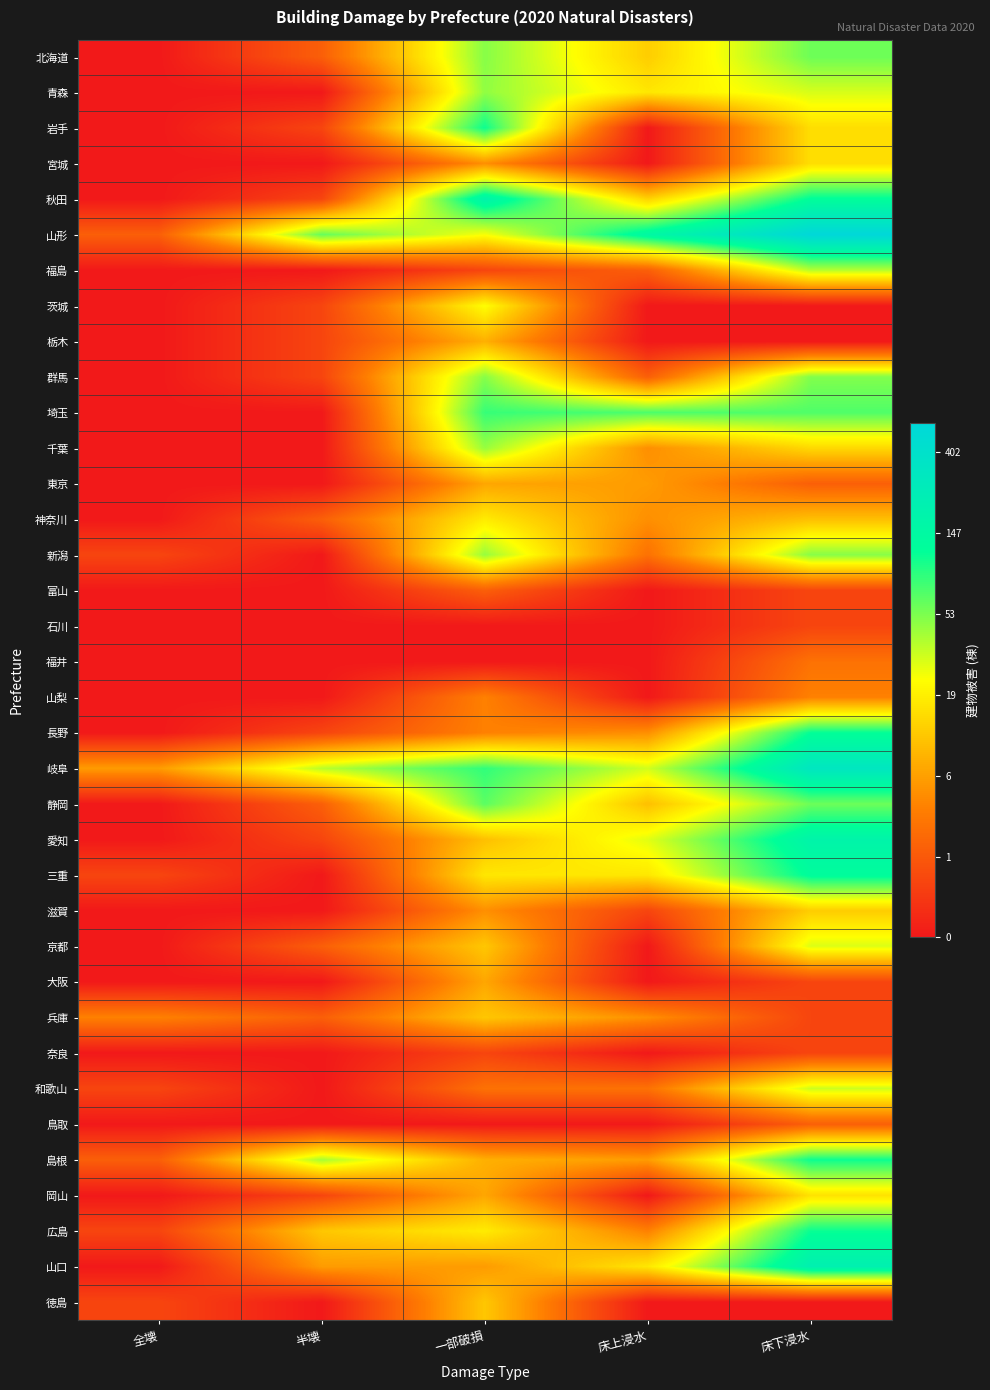

Reading left to right, extract all data points from this chart.

北海道: 全壊=0.0	半壊=1.1	一部破損=3.9	床上浸水=2.6	床下浸水=4.1
青森: 全壊=0.0	半壊=0.0	一部破損=3.9	床上浸水=2.9	床下浸水=3.4
岩手: 全壊=0.0	半壊=0.7	一部破損=4.7	床上浸水=0.0	床下浸水=2.8
宮城: 全壊=0.0	半壊=0.0	一部破損=1.8	床上浸水=0.0	床下浸水=2.8
秋田: 全壊=0.0	半壊=0.7	一部破損=5.2	床上浸水=2.6	床下浸水=4.8
山形: 全壊=1.1	半壊=4.1	一部破損=3.2	床上浸水=5.0	床下浸水=6.4
福島: 全壊=0.0	半壊=0.0	一部破損=0.7	床上浸水=1.1	床下浸水=3.6
茨城: 全壊=0.0	半壊=0.7	一部破損=3.2	床上浸水=0.0	床下浸水=0.0
栃木: 全壊=0.0	半壊=0.7	一部破損=2.2	床上浸水=0.0	床下浸水=0.0
群馬: 全壊=0.0	半壊=0.7	一部破損=3.9	床上浸水=1.1	床下浸水=4.0
埼玉: 全壊=0.0	半壊=0.0	一部破損=4.4	床上浸水=4.3	床下浸水=4.3
千葉: 全壊=0.0	半壊=0.0	一部破損=3.8	床上浸水=1.8	床下浸水=2.7
東京: 全壊=0.0	半壊=0.0	一部破損=2.1	床上浸水=1.9	床下浸水=1.1
神奈川: 全壊=0.0	半壊=1.1	一部破損=2.9	床上浸水=1.8	床下浸水=2.4
新潟: 全壊=0.7	半壊=0.0	一部破損=3.8	床上浸水=1.4	床下浸水=3.9
富山: 全壊=0.0	半壊=0.0	一部破損=1.1	床上浸水=0.0	床下浸水=0.7
石川: 全壊=0.0	半壊=0.0	一部破損=0.0	床上浸水=0.0	床下浸水=0.7
福井: 全壊=0.0	半壊=0.0	一部破損=0.0	床上浸水=0.0	床下浸水=1.4
山梨: 全壊=0.0	半壊=0.0	一部破損=1.6	床上浸水=0.0	床下浸水=1.6
長野: 全壊=0.0	半壊=0.7	一部破損=1.6	床上浸水=1.8	床下浸水=4.8
岐阜: 全壊=1.9	半壊=3.6	一部破損=4.5	床上浸水=3.5	床下浸水=5.8
静岡: 全壊=0.0	半壊=1.1	一部破損=4.2	床上浸水=2.4	床下浸水=4.1
愛知: 全壊=0.0	半壊=0.7	一部破損=2.4	床上浸水=3.4	床下浸水=5.2
三重: 全壊=0.7	半壊=0.0	一部破損=2.9	床上浸水=2.9	床下浸水=4.9
滋賀: 全壊=0.0	半壊=0.0	一部破損=1.8	床上浸水=0.7	床下浸水=2.6
京都: 全壊=0.0	半壊=1.1	一部破損=2.5	床上浸水=0.0	床下浸水=3.4
大阪: 全壊=0.0	半壊=0.0	一部破損=2.1	床上浸水=0.0	床下浸水=0.7
兵庫: 全壊=1.6	半壊=1.1	一部破損=2.5	床上浸水=1.8	床下浸水=0.7
奈良: 全壊=0.0	半壊=0.0	一部破損=0.7	床上浸水=0.0	床下浸水=0.7
和歌山: 全壊=0.7	半壊=0.0	一部破損=1.4	床上浸水=1.4	床下浸水=3.5
鳥取: 全壊=0.0	半壊=0.0	一部破損=0.0	床上浸水=0.0	床下浸水=1.1
島根: 全壊=1.1	半壊=3.7	一部破損=2.2	床上浸水=1.9	床下浸水=4.7
岡山: 全壊=0.0	半壊=0.7	一部破損=2.1	床上浸水=0.0	床下浸水=2.8
広島: 全壊=0.7	半壊=2.5	一部破損=2.9	床上浸水=1.6	床下浸水=4.7
山口: 全壊=0.0	半壊=1.9	一部破損=1.9	床上浸水=2.9	床下浸水=5.4
徳島: 全壊=0.7	半壊=0.0	一部破損=2.5	床上浸水=0.0	床下浸水=0.0